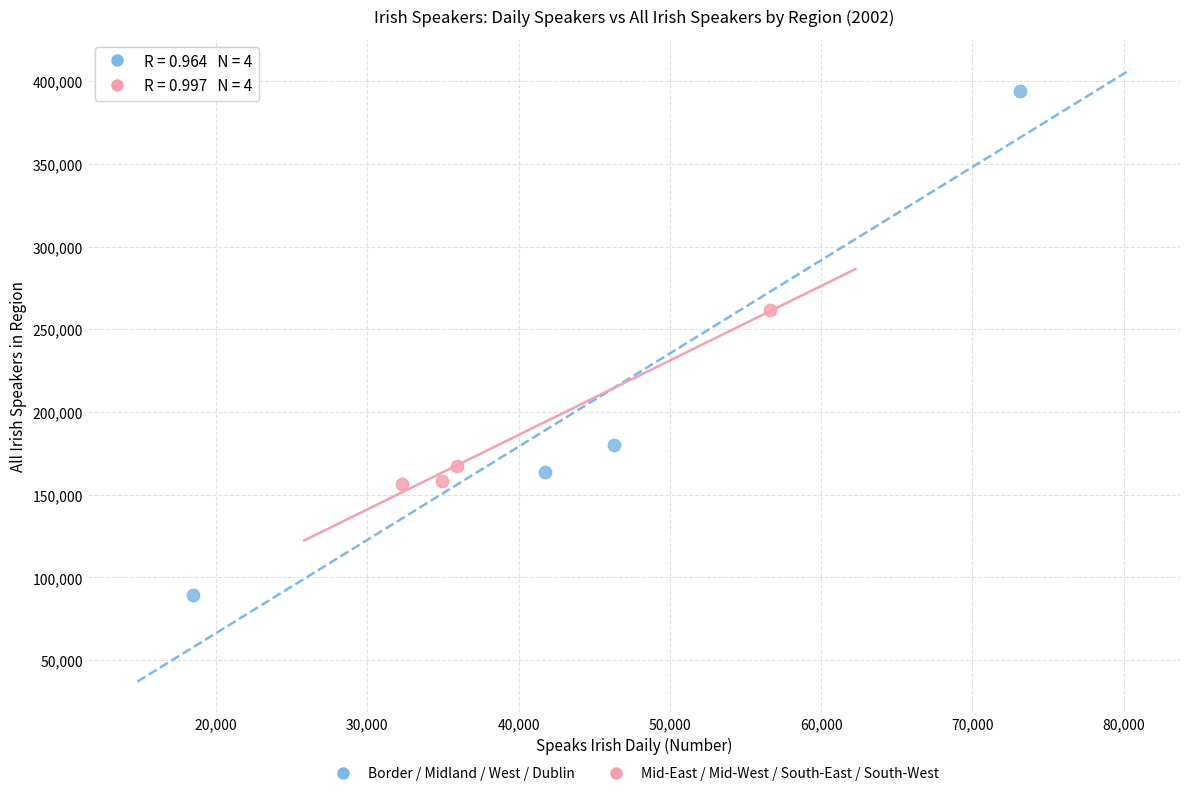

Which series contains the lowest Y value?

Border / Midland / West / Dublin